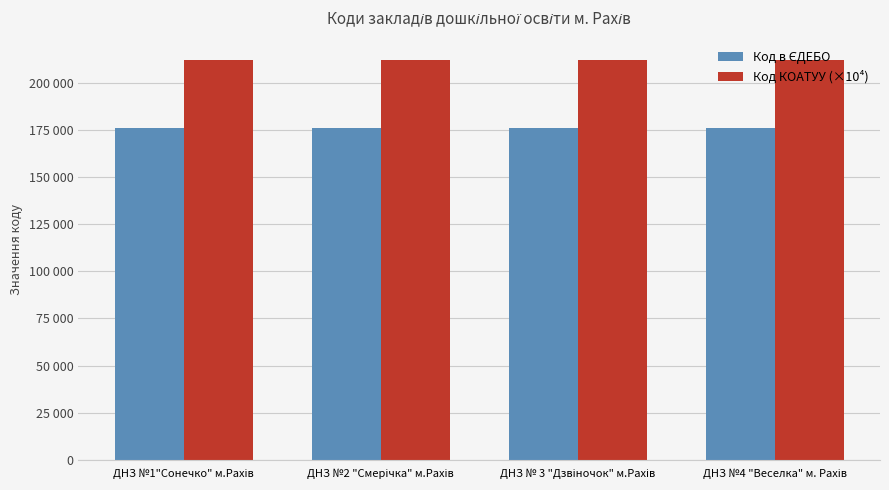

The Код КОАТУУ (×10⁴) series shows 212361.0 at ДНЗ №1"Сонечко" м.Рахів. True or false?

True